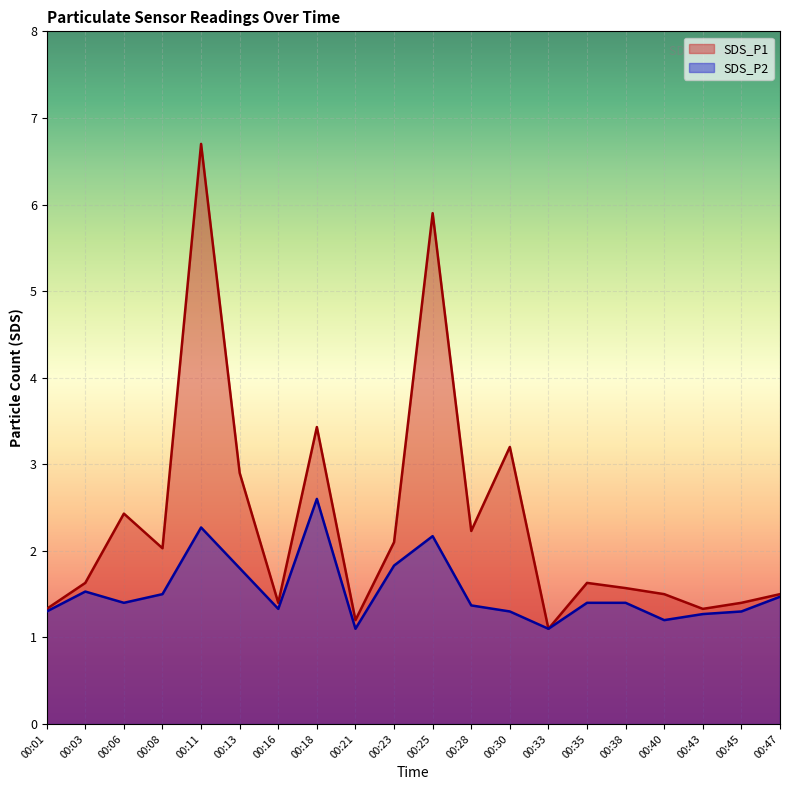

Rank the categories by SDS_P2 value from lowest to highest.

00:21, 00:33, 00:40, 00:43, 00:01, 00:30, 00:45, 00:16, 00:28, 00:06, 00:35, 00:38, 00:47, 00:08, 00:03, 00:13, 00:23, 00:25, 00:11, 00:18